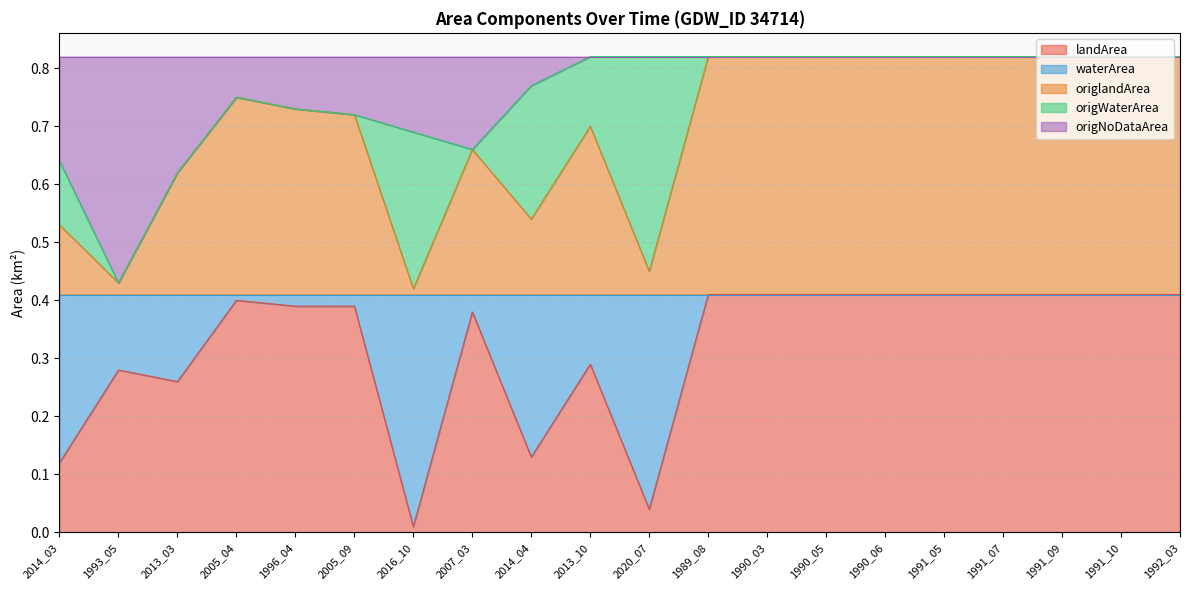

Is it true that landArea equals 0.6 at 1990_03?

False